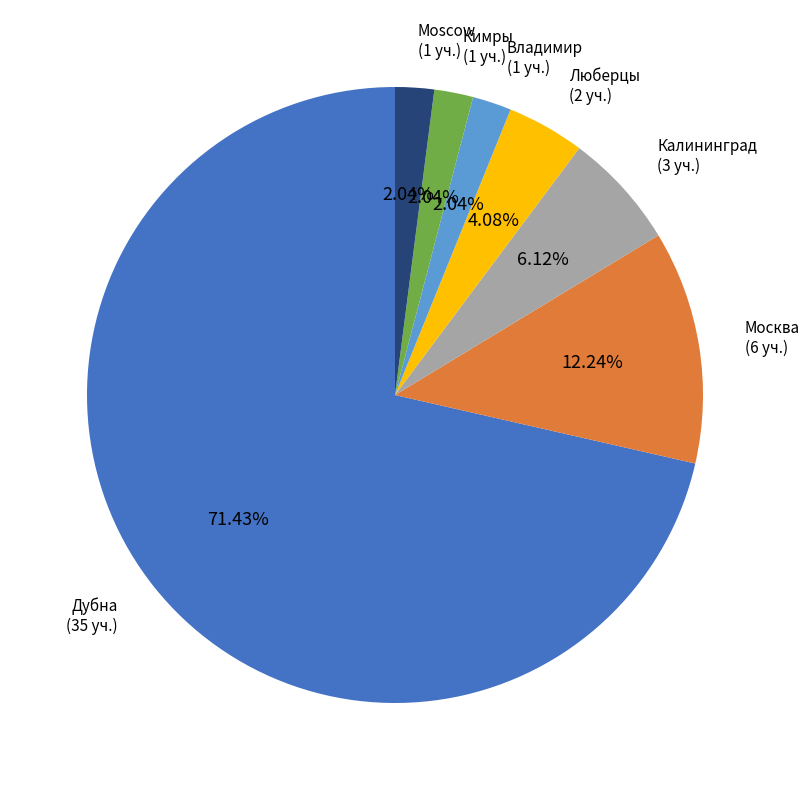

How many slices are in this pie chart?

7